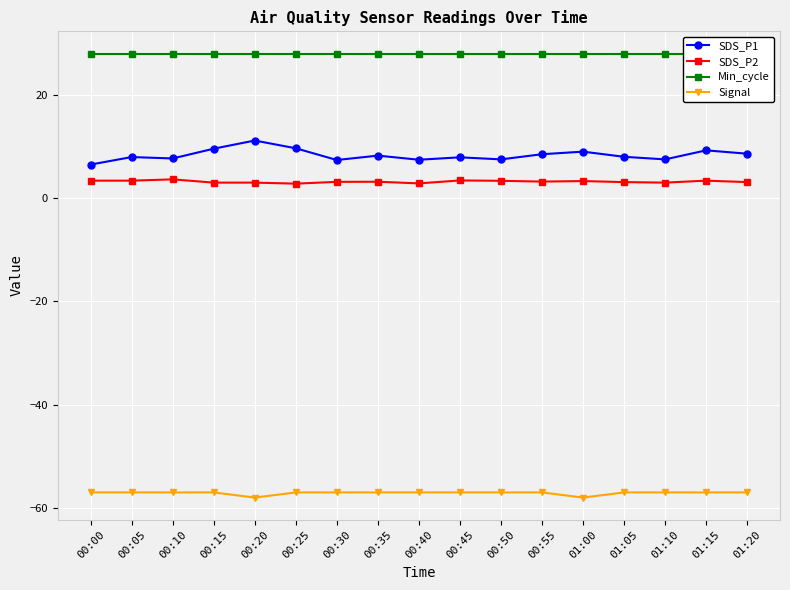

What is the greatest value displayed?

28.0